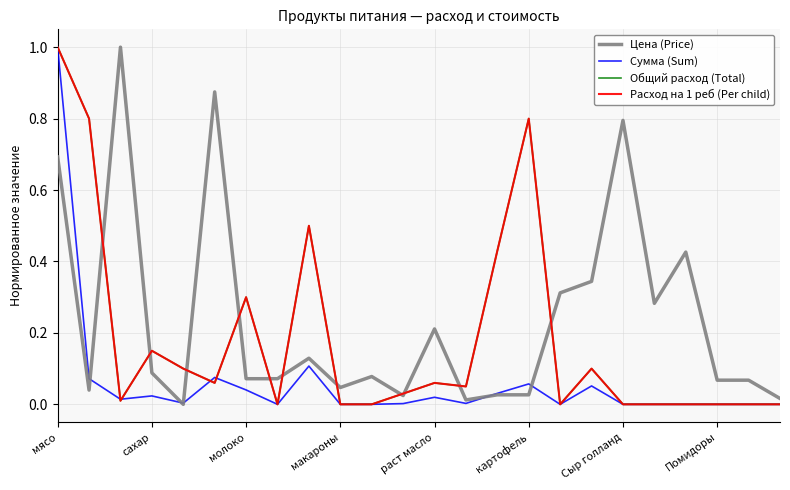

At which category does Сумма (Sum) reach its first local peak?

сахар